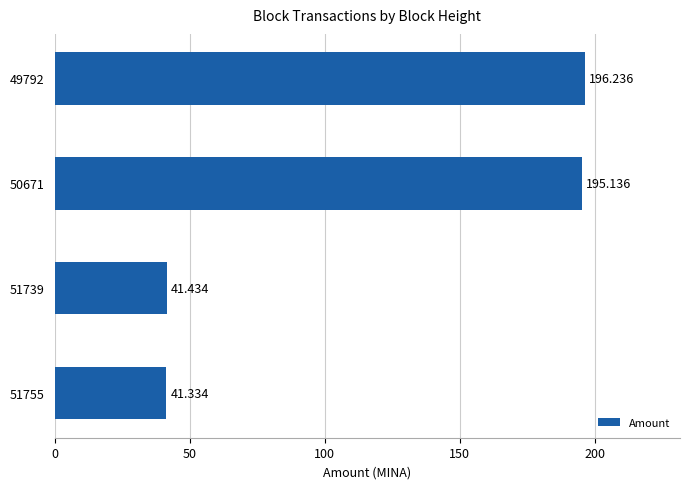

Rank the categories by value from highest to lowest.

49792, 50671, 51739, 51755